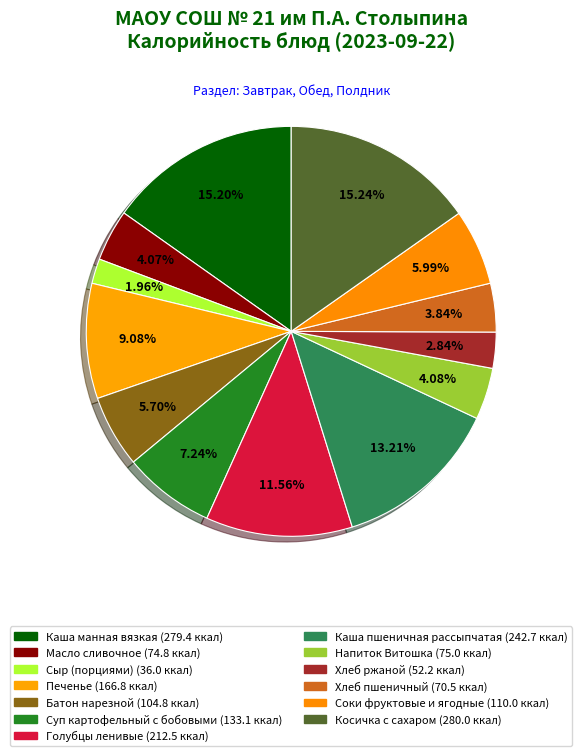

Rank the categories by value from lowest to highest.

Сыр (порциями), Хлеб ржаной, Хлеб пшеничный, Масло сливочное, Напиток Витошка, Батон нарезной, Соки фруктовые и ягодные, Суп картофельный с бобовыми, Печенье, Голубцы ленивые, Каша пшеничная рассыпчатая, Каша манная вязкая, Косичка с сахаром